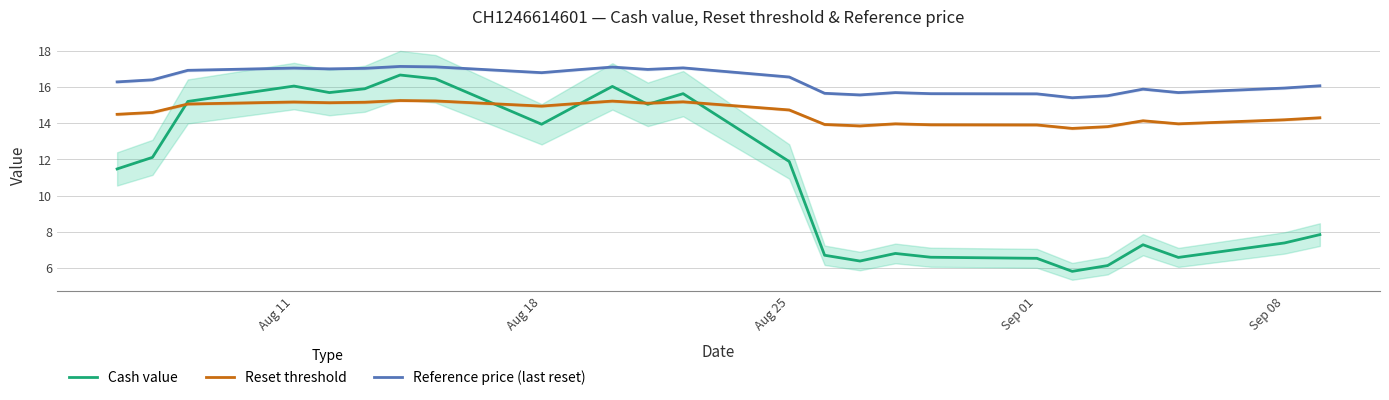

The Reference price (last reset) series shows 16.8 at Aug 18. True or false?

True